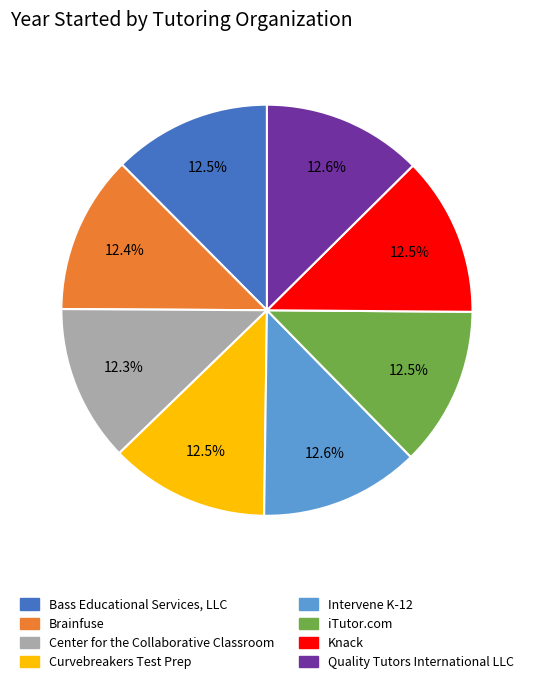

Is the sum of Bass Educational Services, LLC and Quality Tutors International LLC greater than half?

No